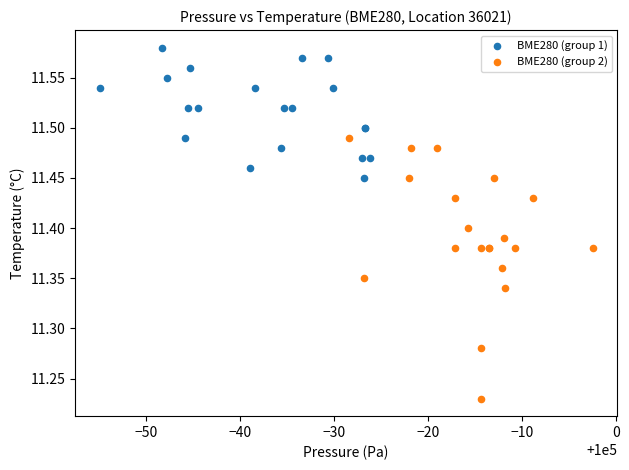

What are all the series names shown in the legend?

BME280 (group 1), BME280 (group 2)